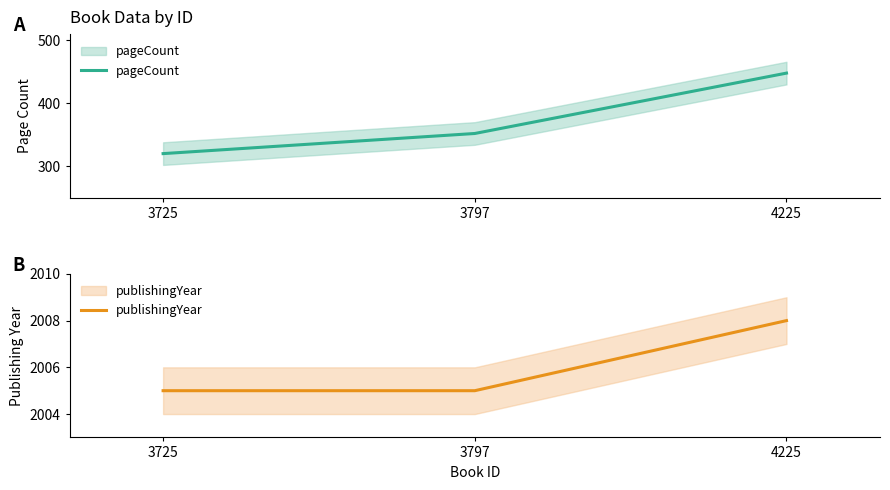

At how many categories does at least one series exceed 626?

3